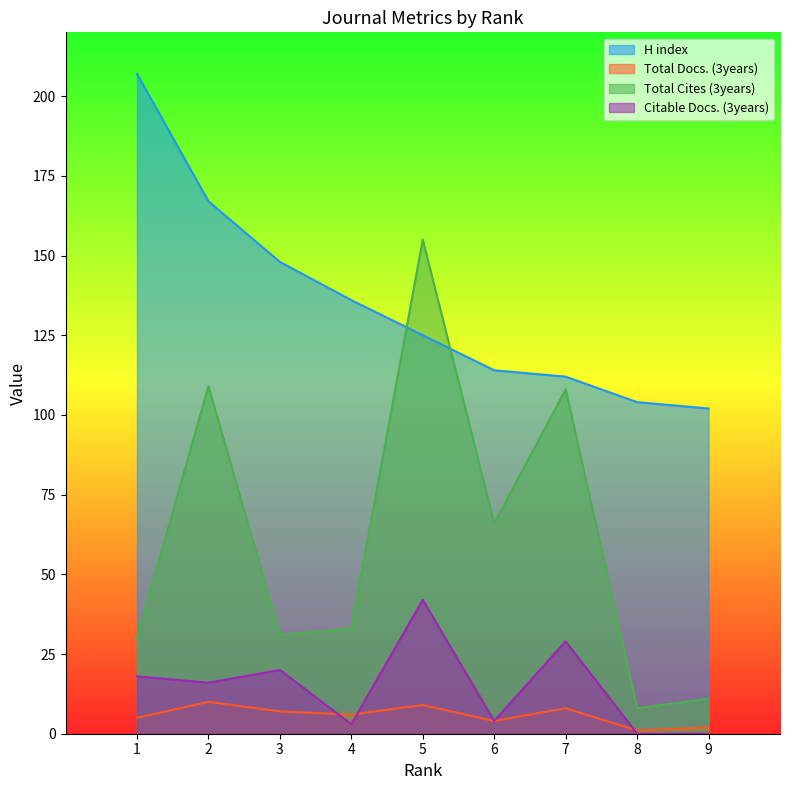

What is the value of the Total Docs. (3years) point at the 9th from the left?

2